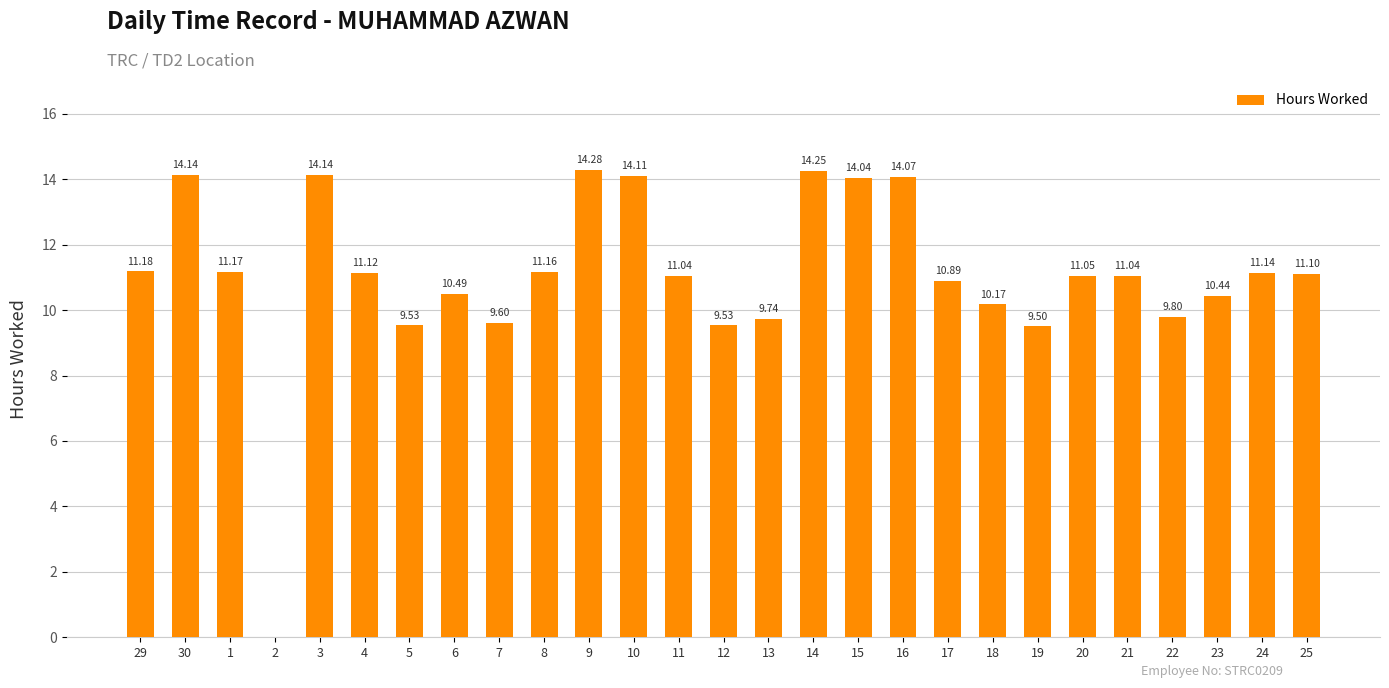

Between 5 and 13, which is larger?

13